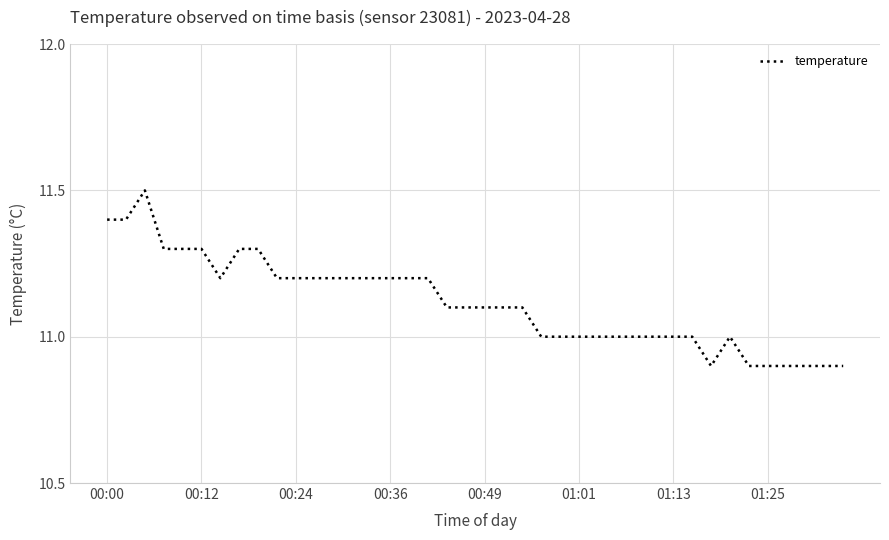

What is the maximum value shown in the chart?

11.5